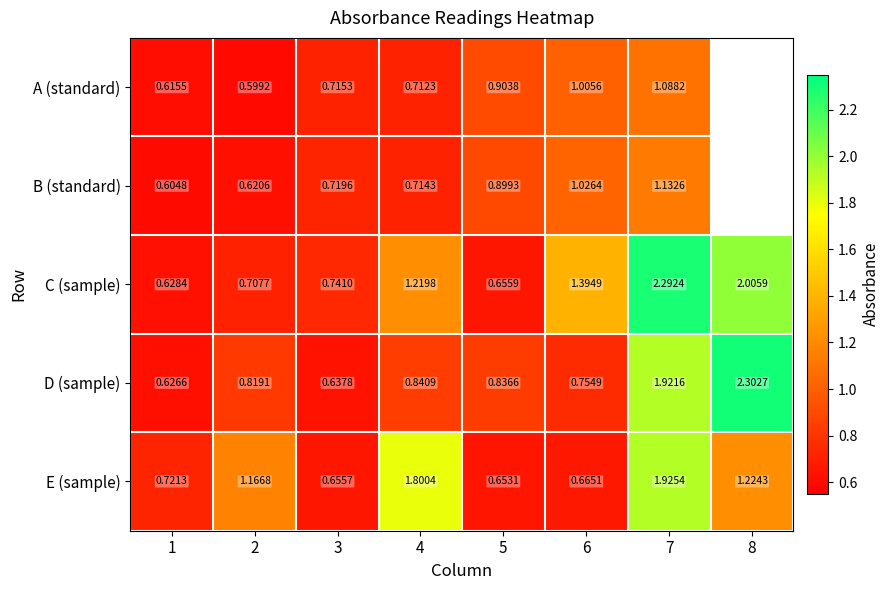

Between 3 and 5, which series saw the biggest shift?

D (sample)